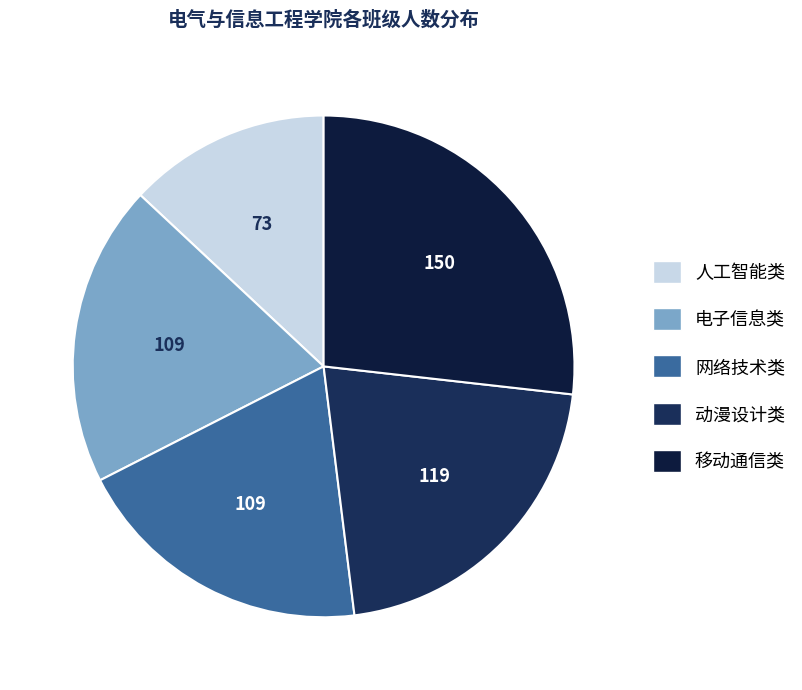

How many segments does this pie chart have?

5